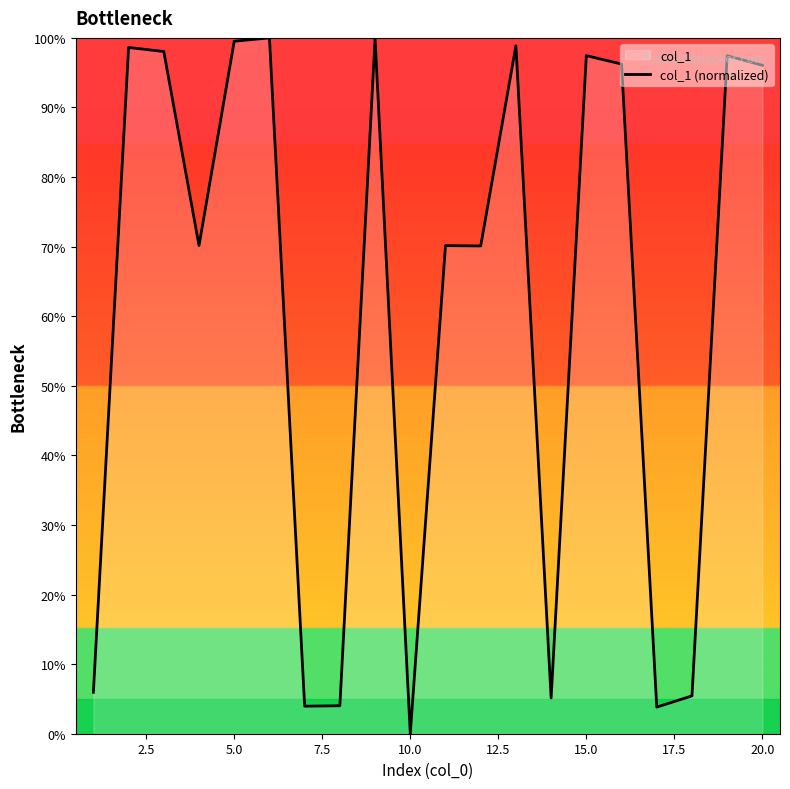

What is the value of the 5th point from the left?

99.5